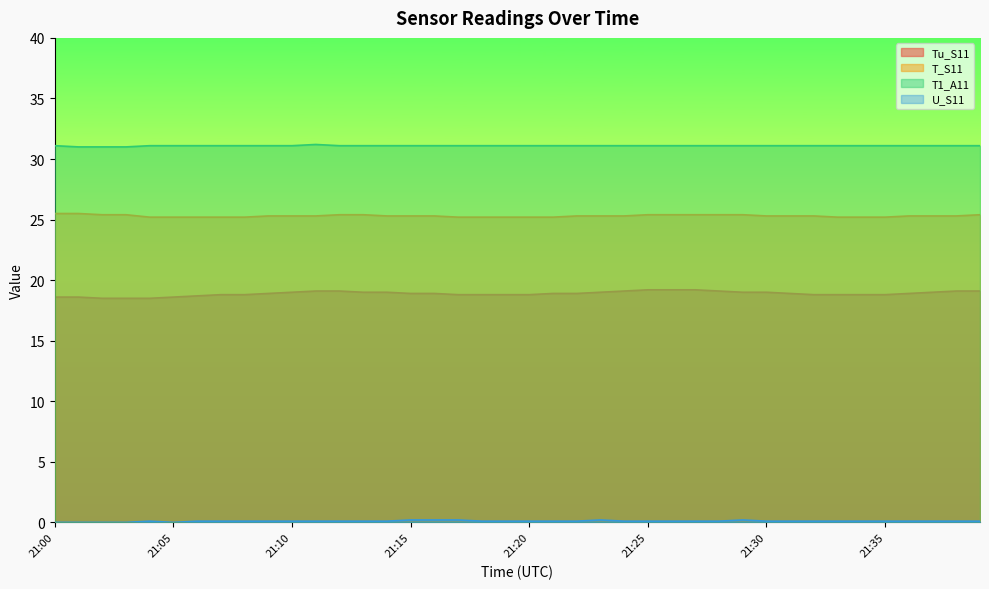

Reading right to left, transcribe all the data shown in this chart.

Tu_S11: 21:39=19.1	21:38=19.1	21:37=19.0	21:36=18.9	21:35=18.8	21:34=18.8	21:33=18.8	21:32=18.8	21:31=18.9	21:30=19.0	21:29=19.0	21:28=19.1	21:27=19.2	21:26=19.2	21:25=19.2	21:24=19.1	21:23=19.0	21:22=18.9	21:21=18.9	21:20=18.8	21:19=18.8	21:18=18.8	21:17=18.8	21:16=18.9	21:15=18.9	21:14=19.0	21:13=19.0	21:12=19.1	21:11=19.1	21:10=19.0	21:09=18.9	21:08=18.8	21:07=18.8	21:06=18.7	21:05=18.6	21:04=18.5	21:03=18.5	21:02=18.5	21:01=18.6	21:00=18.6
T_S11: 21:39=25.4	21:38=25.3	21:37=25.3	21:36=25.3	21:35=25.2	21:34=25.2	21:33=25.2	21:32=25.3	21:31=25.3	21:30=25.3	21:29=25.4	21:28=25.4	21:27=25.4	21:26=25.4	21:25=25.4	21:24=25.3	21:23=25.3	21:22=25.3	21:21=25.2	21:20=25.2	21:19=25.2	21:18=25.2	21:17=25.2	21:16=25.3	21:15=25.3	21:14=25.3	21:13=25.4	21:12=25.4	21:11=25.3	21:10=25.3	21:09=25.3	21:08=25.2	21:07=25.2	21:06=25.2	21:05=25.2	21:04=25.2	21:03=25.4	21:02=25.4	21:01=25.5	21:00=25.5
T1_A11: 21:39=31.1	21:38=31.1	21:37=31.1	21:36=31.1	21:35=31.1	21:34=31.1	21:33=31.1	21:32=31.1	21:31=31.1	21:30=31.1	21:29=31.1	21:28=31.1	21:27=31.1	21:26=31.1	21:25=31.1	21:24=31.1	21:23=31.1	21:22=31.1	21:21=31.1	21:20=31.1	21:19=31.1	21:18=31.1	21:17=31.1	21:16=31.1	21:15=31.1	21:14=31.1	21:13=31.1	21:12=31.1	21:11=31.2	21:10=31.1	21:09=31.1	21:08=31.1	21:07=31.1	21:06=31.1	21:05=31.1	21:04=31.1	21:03=31.0	21:02=31.0	21:01=31.0	21:00=31.1
U_S11: 21:39=0.1	21:38=0.1	21:37=0.1	21:36=0.1	21:35=0.1	21:34=0.1	21:33=0.1	21:32=0.1	21:31=0.1	21:30=0.1	21:29=0.2	21:28=0.1	21:27=0.1	21:26=0.1	21:25=0.1	21:24=0.1	21:23=0.2	21:22=0.1	21:21=0.1	21:20=0.1	21:19=0.1	21:18=0.1	21:17=0.2	21:16=0.2	21:15=0.2	21:14=0.1	21:13=0.1	21:12=0.1	21:11=0.1	21:10=0.1	21:09=0.1	21:08=0.1	21:07=0.1	21:06=0.1	21:05=0.0	21:04=0.1	21:03=0.0	21:02=0.0	21:01=0.0	21:00=0.0